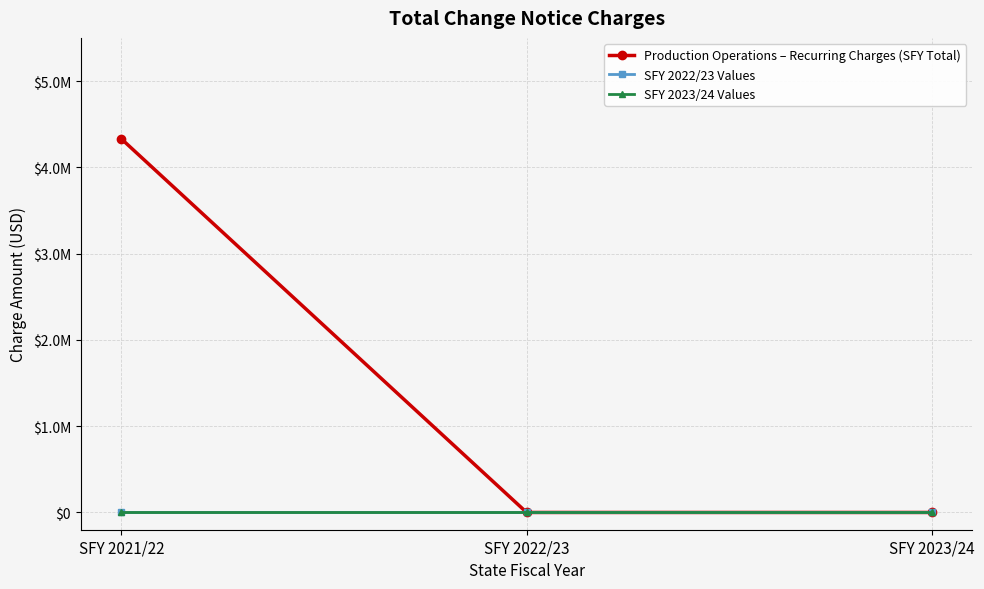

Which category has the lowest value across all series?

SFY 2022/23